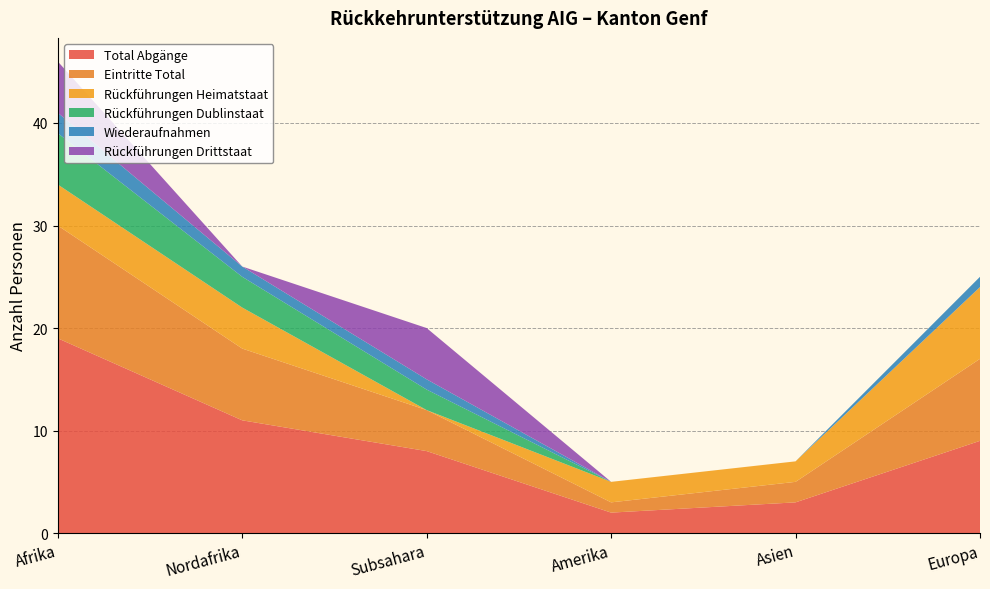

Reading left to right, transcribe all the data shown in this chart.

Total Abgänge: 19	11	8	2	3	9
Eintritte Total: 11	7	4	1	2	8
Rückführungen Heimatstaat: 4	4	0	2	2	7
Rückführungen Dublinstaat: 5	3	2	0	0	0
Wiederaufnahmen: 2	1	1	0	0	1
Rückführungen Drittstaat: 5	0	5	0	0	0